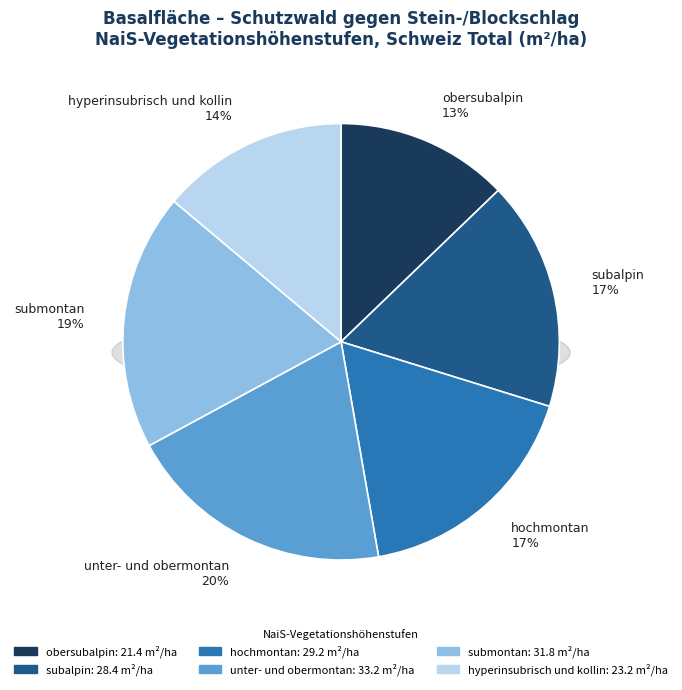

To the nearest percent, what is the difference between the obersubalpin and hochmontan slice percentages?

5%